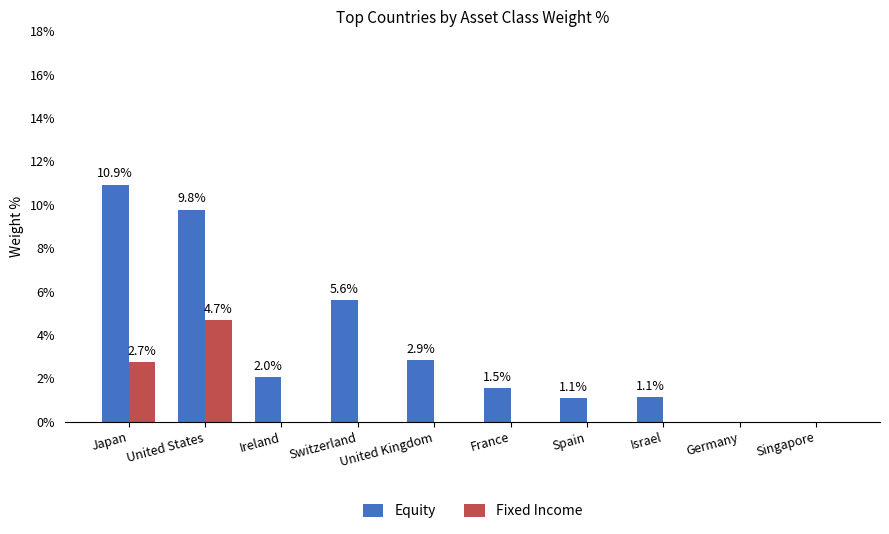

Count the number of data series in this chart.

2